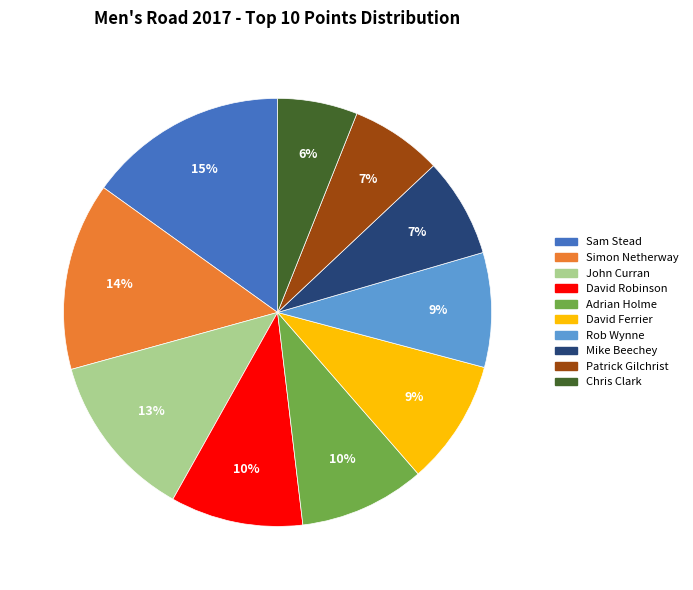

How many slices are in this pie chart?

10